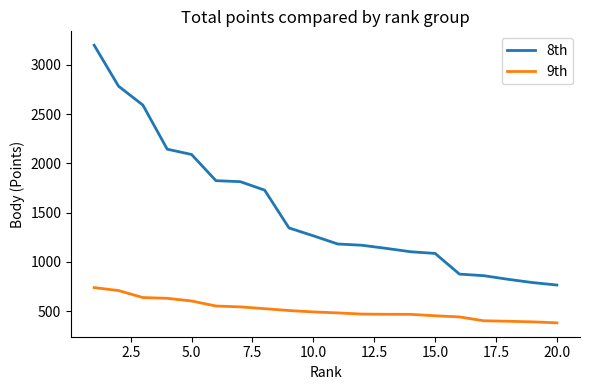

True or false: 9th and 8th intersect in this chart.

False